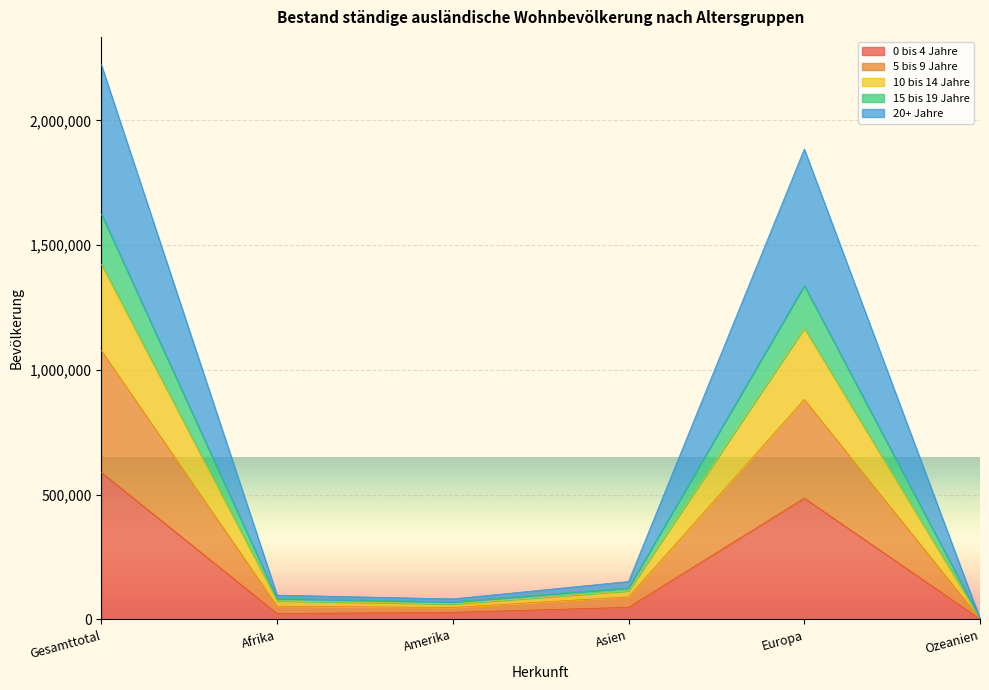

Which has a higher value, Afrika or Ozeanien?

Afrika